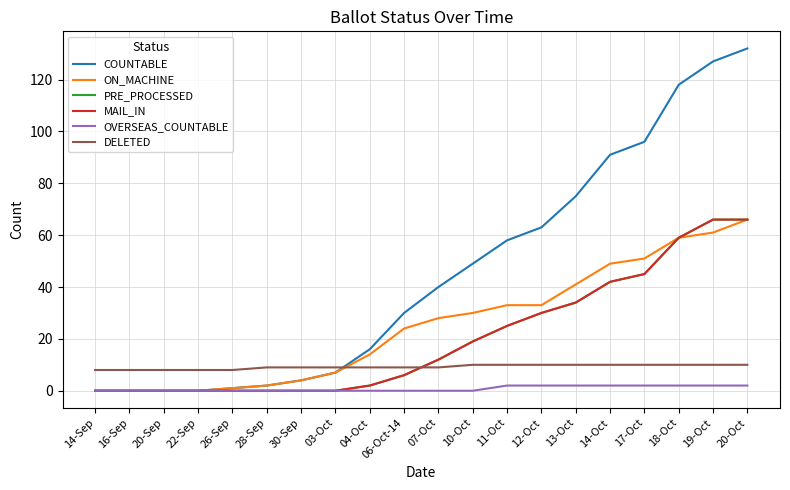

Reading left to right, what are all the values shown in this chart?

COUNTABLE: 14-Sep=0	16-Sep=0	20-Sep=0	22-Sep=0	26-Sep=1	28-Sep=2	30-Sep=4	03-Oct=7	04-Oct=16	06-Oct-14=30	07-Oct=40	10-Oct=49	11-Oct=58	12-Oct=63	13-Oct=75	14-Oct=91	17-Oct=96	18-Oct=118	19-Oct=127	20-Oct=132
ON_MACHINE: 14-Sep=0	16-Sep=0	20-Sep=0	22-Sep=0	26-Sep=1	28-Sep=2	30-Sep=4	03-Oct=7	04-Oct=14	06-Oct-14=24	07-Oct=28	10-Oct=30	11-Oct=33	12-Oct=33	13-Oct=41	14-Oct=49	17-Oct=51	18-Oct=59	19-Oct=61	20-Oct=66
PRE_PROCESSED: 14-Sep=0	16-Sep=0	20-Sep=0	22-Sep=0	26-Sep=0	28-Sep=0	30-Sep=0	03-Oct=0	04-Oct=2	06-Oct-14=6	07-Oct=12	10-Oct=19	11-Oct=25	12-Oct=30	13-Oct=34	14-Oct=42	17-Oct=45	18-Oct=59	19-Oct=66	20-Oct=66
MAIL_IN: 14-Sep=0	16-Sep=0	20-Sep=0	22-Sep=0	26-Sep=0	28-Sep=0	30-Sep=0	03-Oct=0	04-Oct=2	06-Oct-14=6	07-Oct=12	10-Oct=19	11-Oct=25	12-Oct=30	13-Oct=34	14-Oct=42	17-Oct=45	18-Oct=59	19-Oct=66	20-Oct=66
OVERSEAS_COUNTABLE: 14-Sep=0	16-Sep=0	20-Sep=0	22-Sep=0	26-Sep=0	28-Sep=0	30-Sep=0	03-Oct=0	04-Oct=0	06-Oct-14=0	07-Oct=0	10-Oct=0	11-Oct=2	12-Oct=2	13-Oct=2	14-Oct=2	17-Oct=2	18-Oct=2	19-Oct=2	20-Oct=2
DELETED: 14-Sep=8	16-Sep=8	20-Sep=8	22-Sep=8	26-Sep=8	28-Sep=9	30-Sep=9	03-Oct=9	04-Oct=9	06-Oct-14=9	07-Oct=9	10-Oct=10	11-Oct=10	12-Oct=10	13-Oct=10	14-Oct=10	17-Oct=10	18-Oct=10	19-Oct=10	20-Oct=10